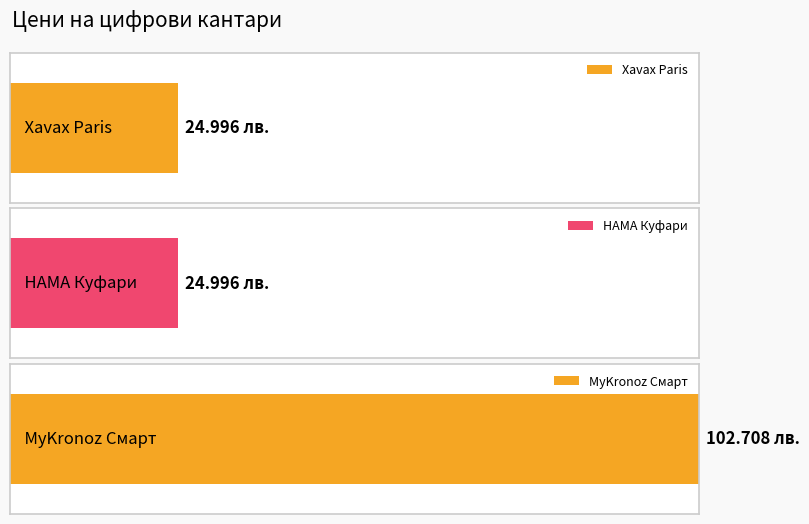

What is the label of the 1st bar from the right?

MyKronoz Смарт